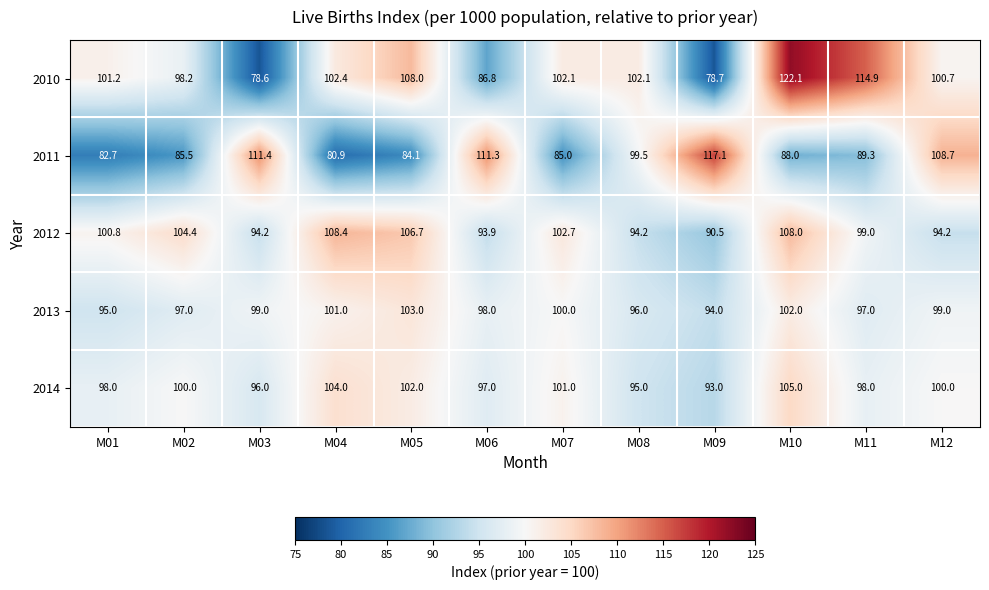

Rank the series by their maximum value, from lowest to highest.

2013, 2014, 2012, 2011, 2010